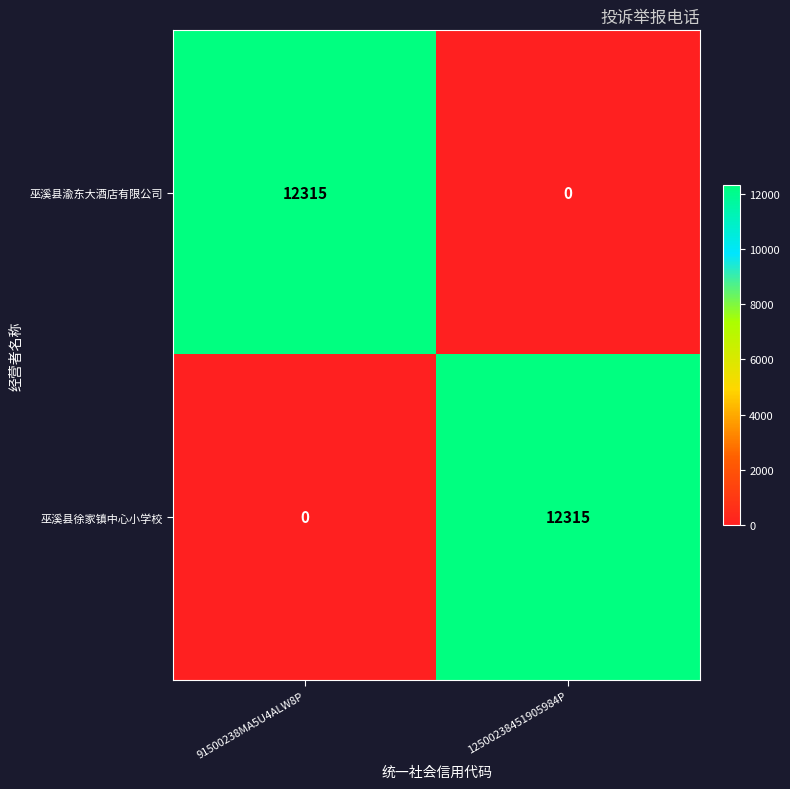

At how many categories does at least one series exceed 10374?

2